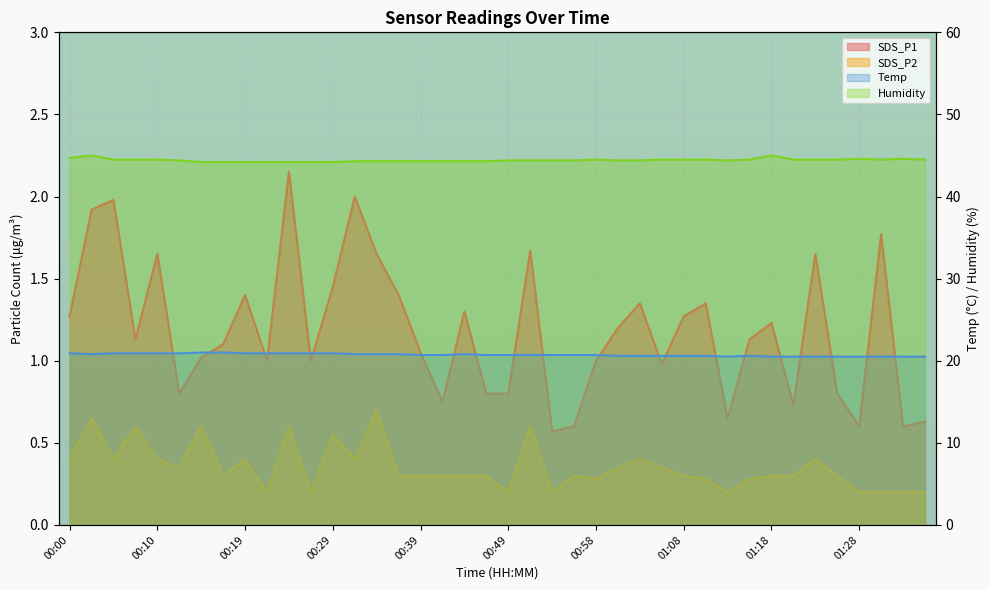

What is the average value of the SDS_P2 series?

0.4